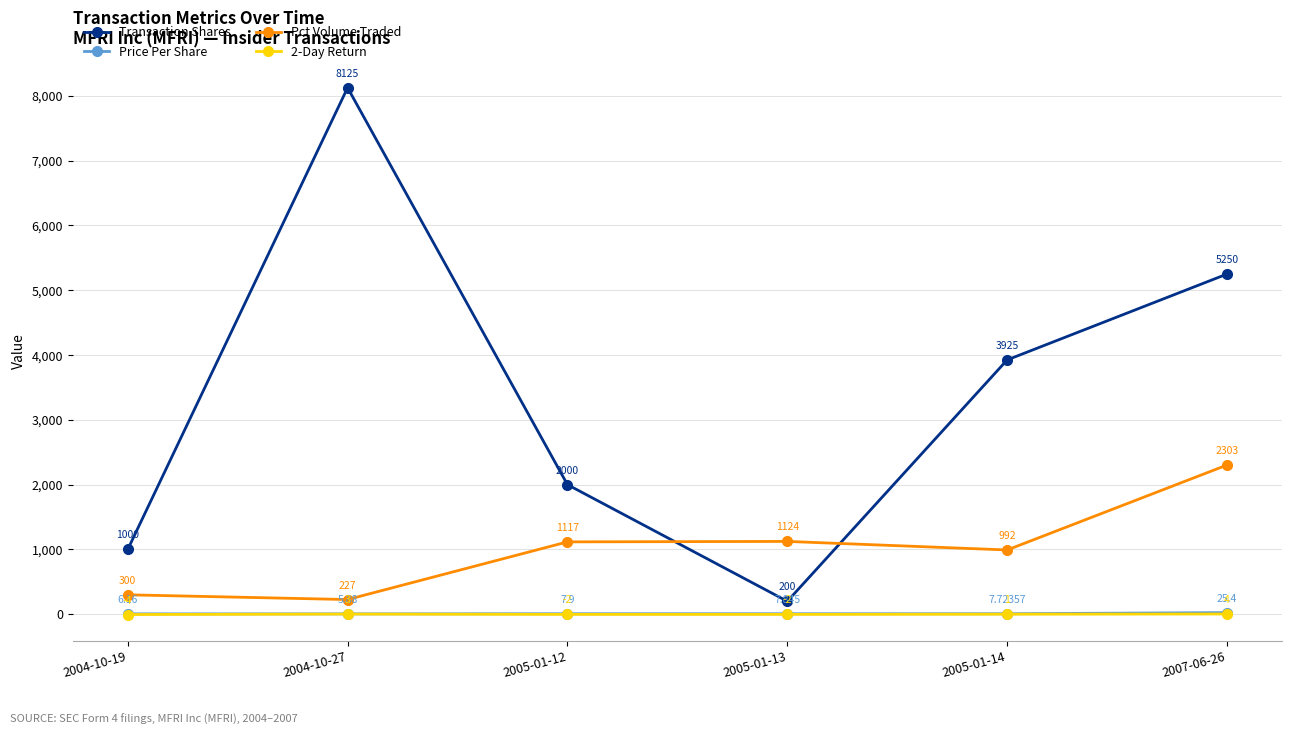

What position from the right is 2005-01-13?

3